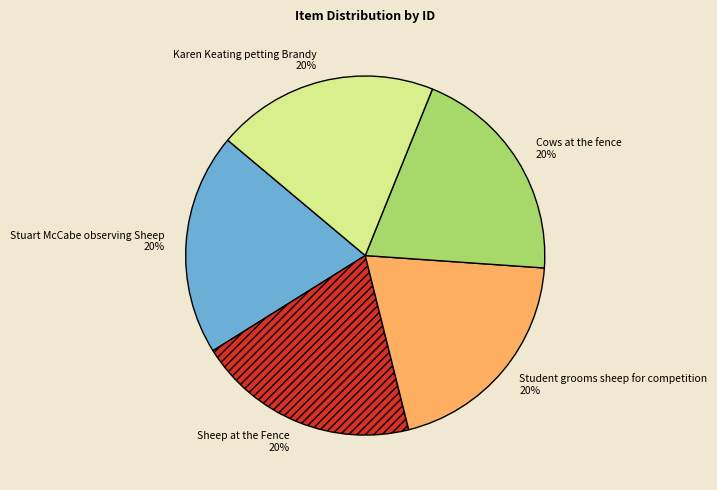

Approximately how many times larger is the value at Student grooms sheep for competition compared to Karen Keating petting Brandy?

1.0